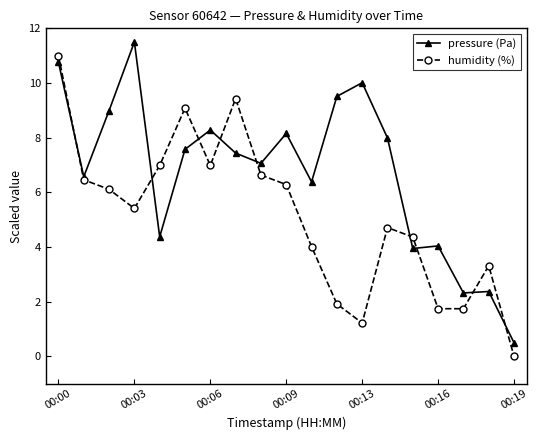

Rank the series by their average value, from highest to lowest.

pressure (Pa), humidity (%)